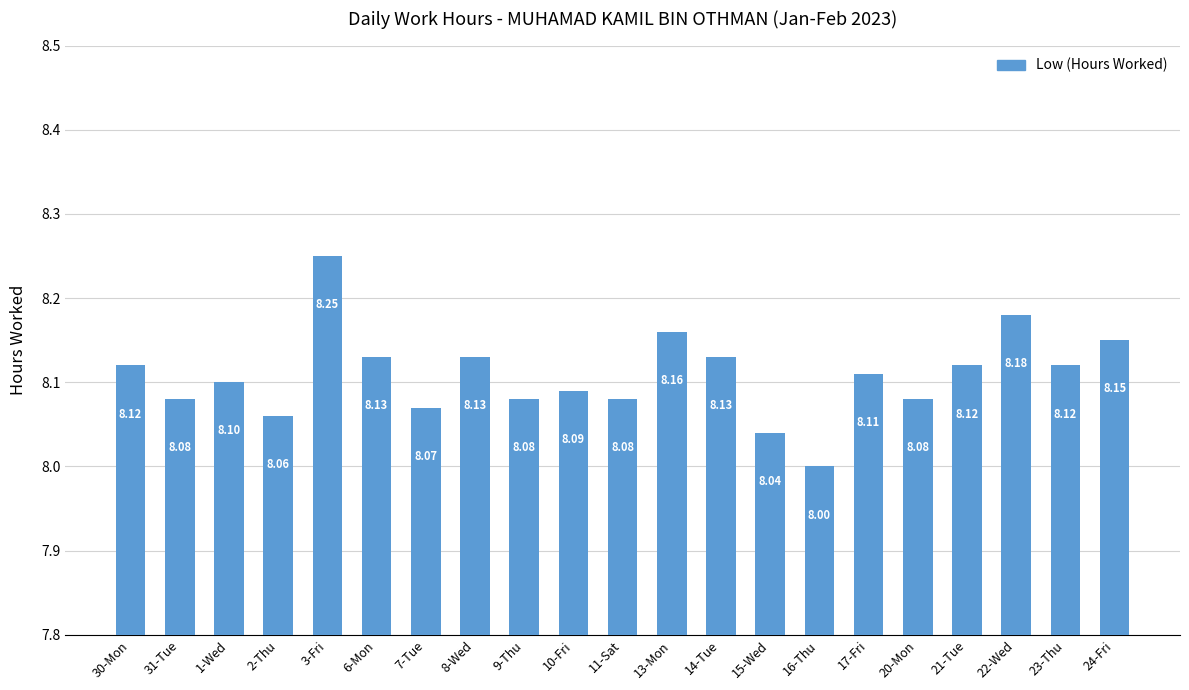

What is the sum of the values at 16-Thu and 22-Wed?

16.2